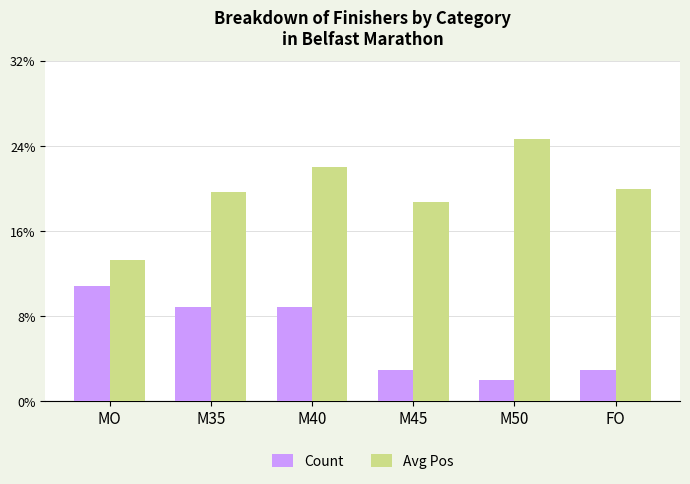

Reading left to right, what are all the values shown in this chart?

Count: MO=11.0	M35=9.0	M40=9.0	M45=3.0	M50=2.0	FO=3.0
Avg Pos: MO=13.5	M35=20.0	M40=22.4	M45=19.0	M50=25.0	FO=20.3